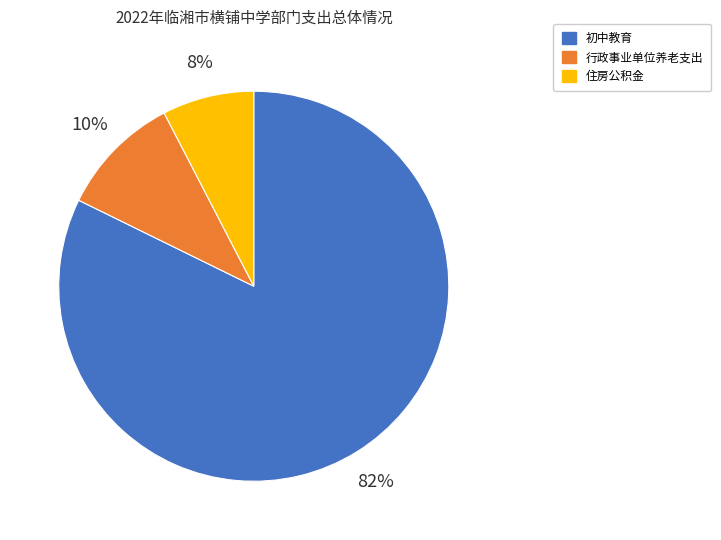

What is the largest slice in the pie chart?

初中教育